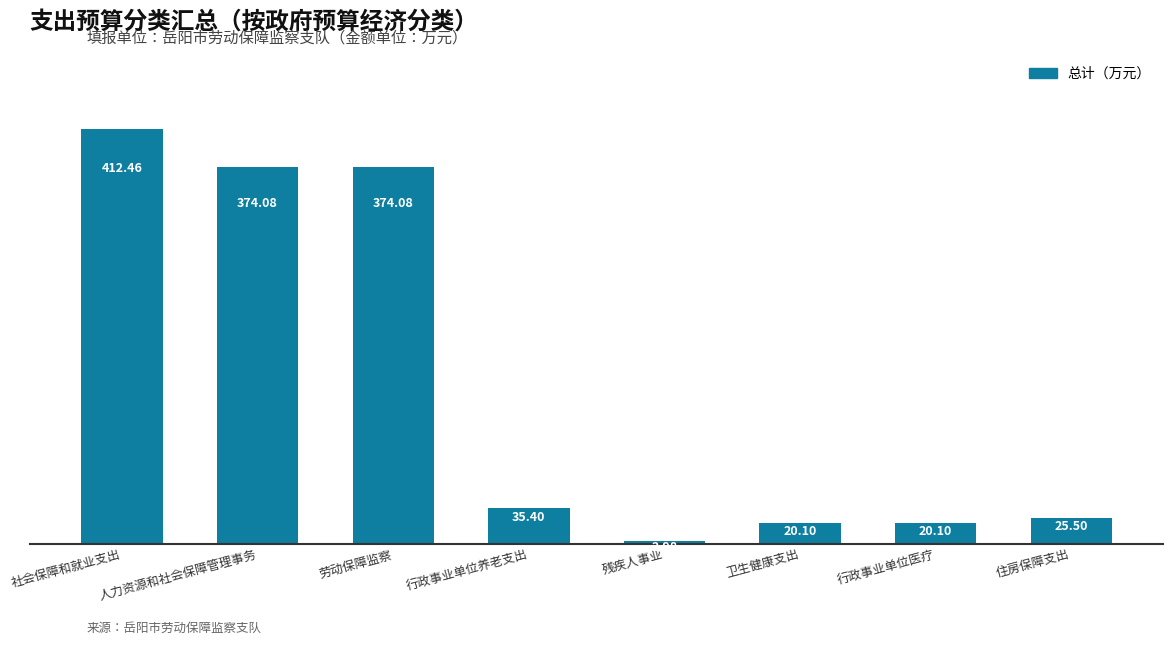

What is the greatest value displayed?

412.5